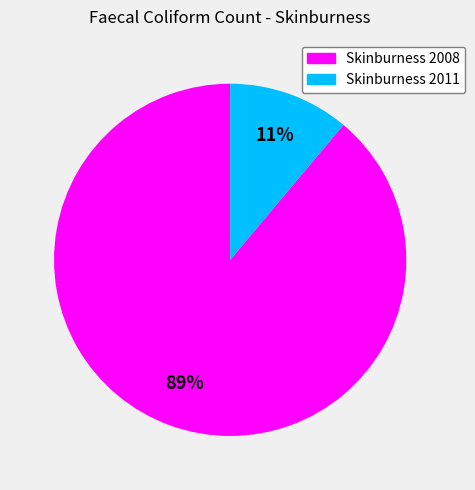

Is it true that Skinburness 2008 is 78% of the pie?

False